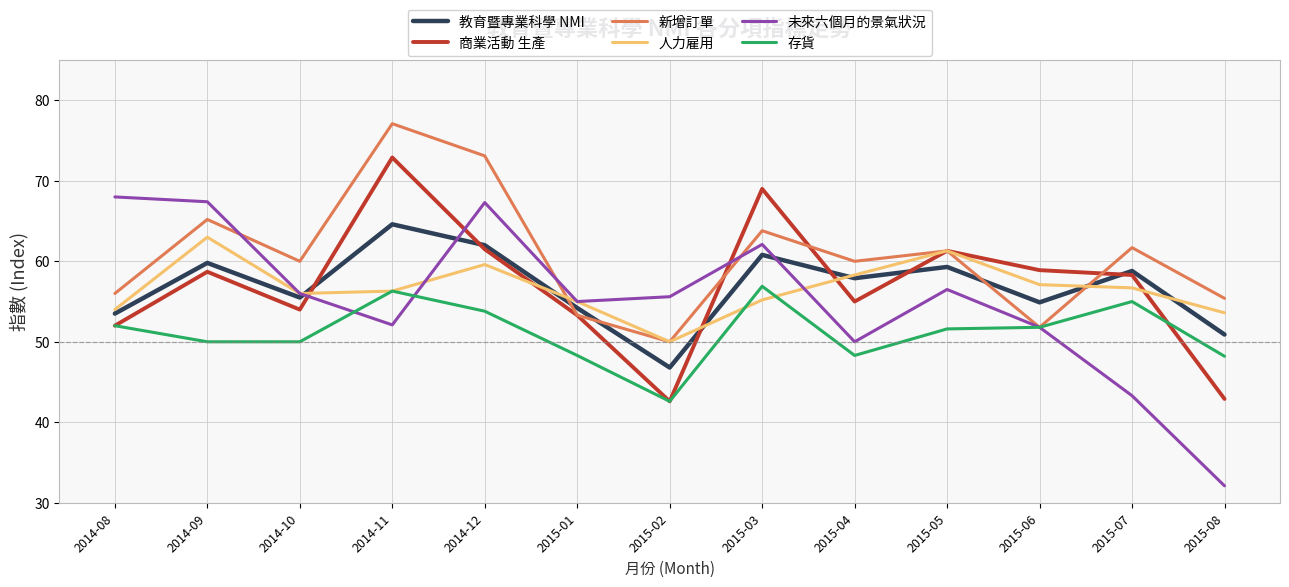

The value of 存貨 at 2015-01 is 75.7. True or false?

False